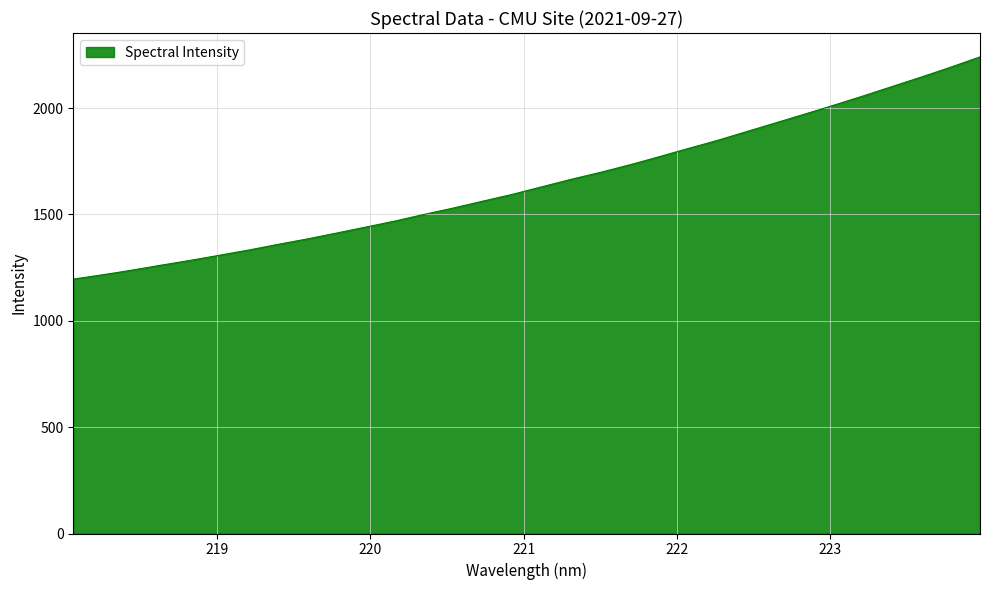

What is the maximum value shown in the chart?

2240.8